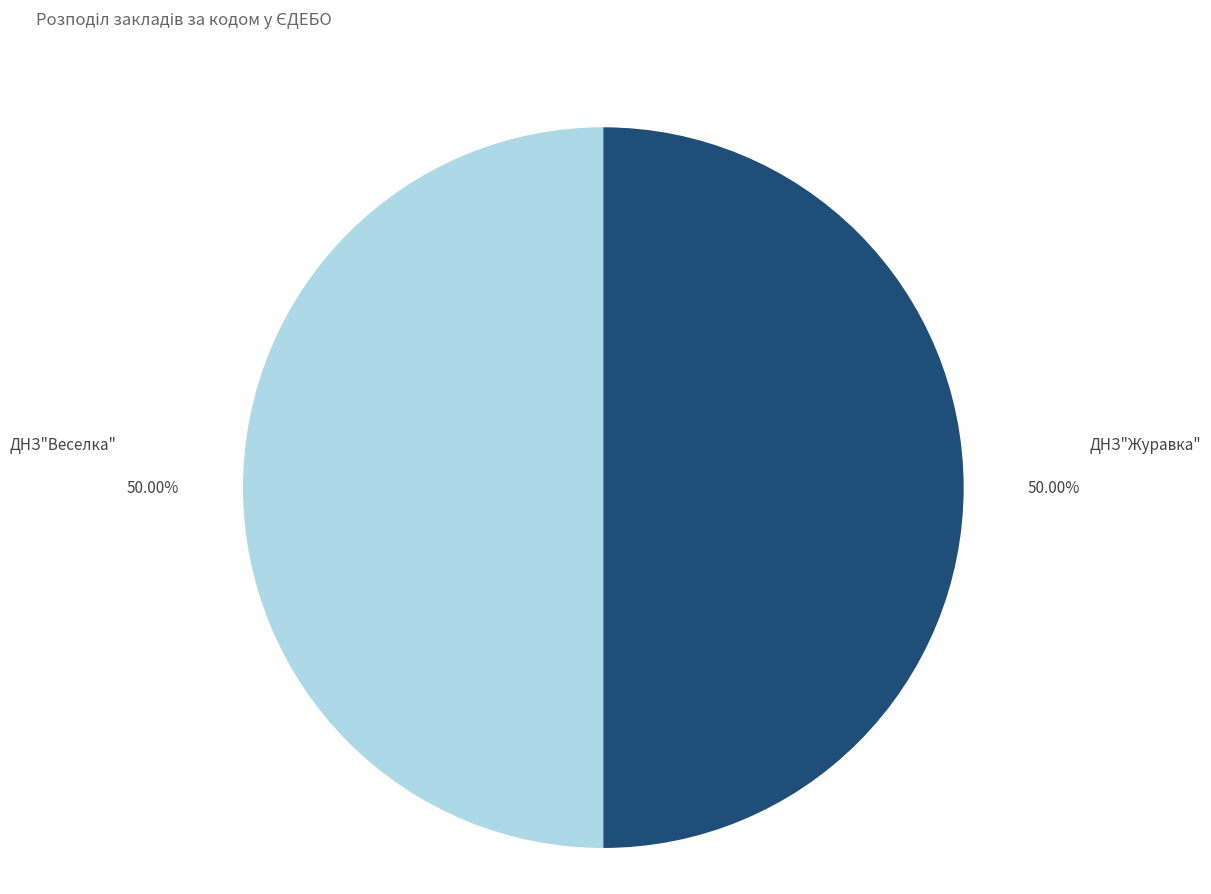

Count the number of slices in the pie.

2